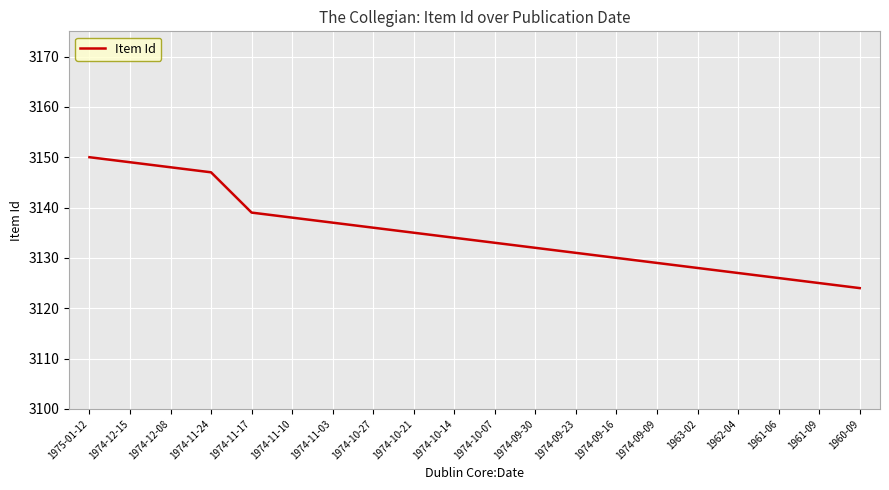

Reading left to right, extract all data points from this chart.

1975-01-12=3150	1974-12-15=3149	1974-12-08=3148	1974-11-24=3147	1974-11-17=3139	1974-11-10=3138	1974-11-03=3137	1974-10-27=3136	1974-10-21=3135	1974-10-14=3134	1974-10-07=3133	1974-09-30=3132	1974-09-23=3131	1974-09-16=3130	1974-09-09=3129	1963-02=3128	1962-04=3127	1961-06=3126	1961-09=3125	1960-09=3124